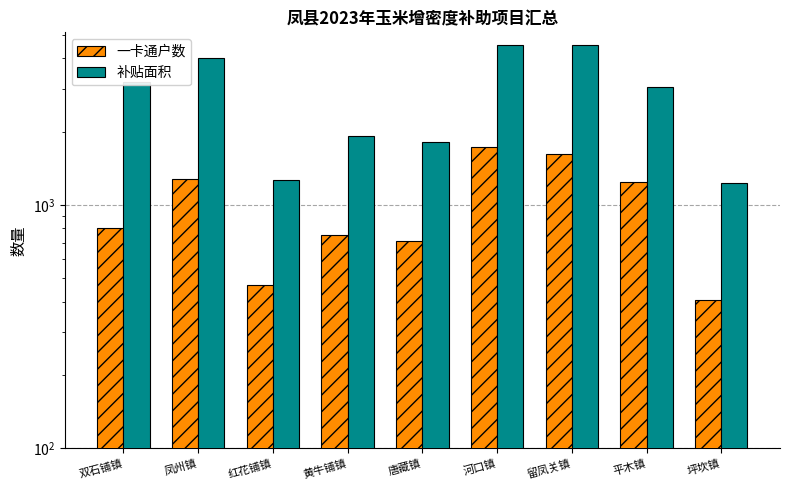

What is the spread (max minus min) of values at 唐藏镇?

1106.0